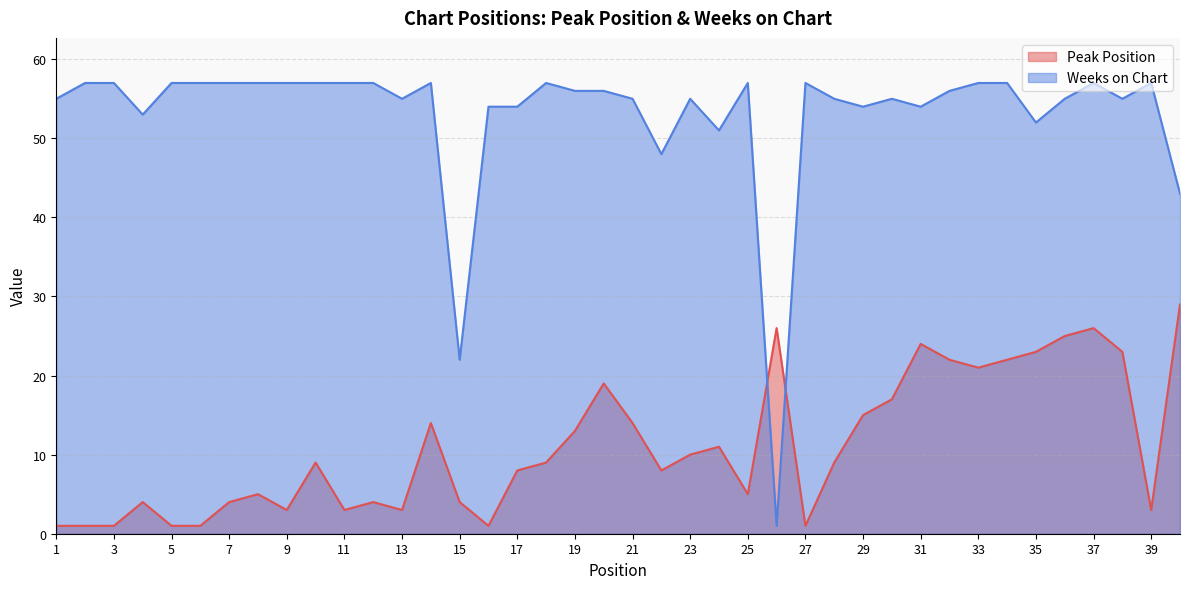

Which series has the widest spread of values?

Weeks on Chart